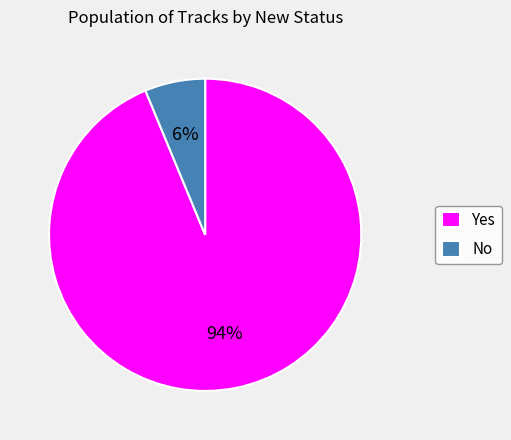

Which category has the biggest portion of the pie?

Yes